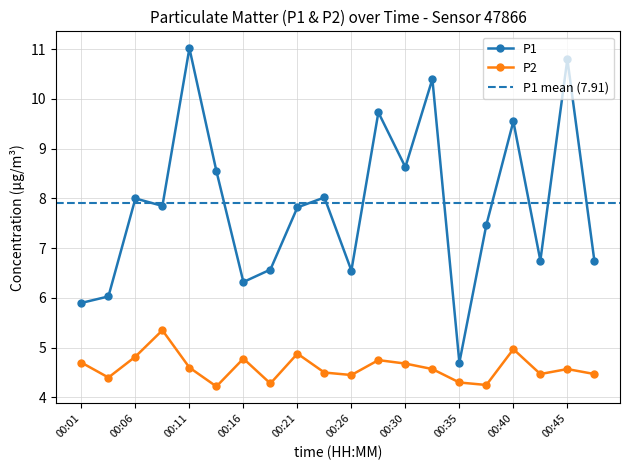

What is the average value of the P2 series?

4.6